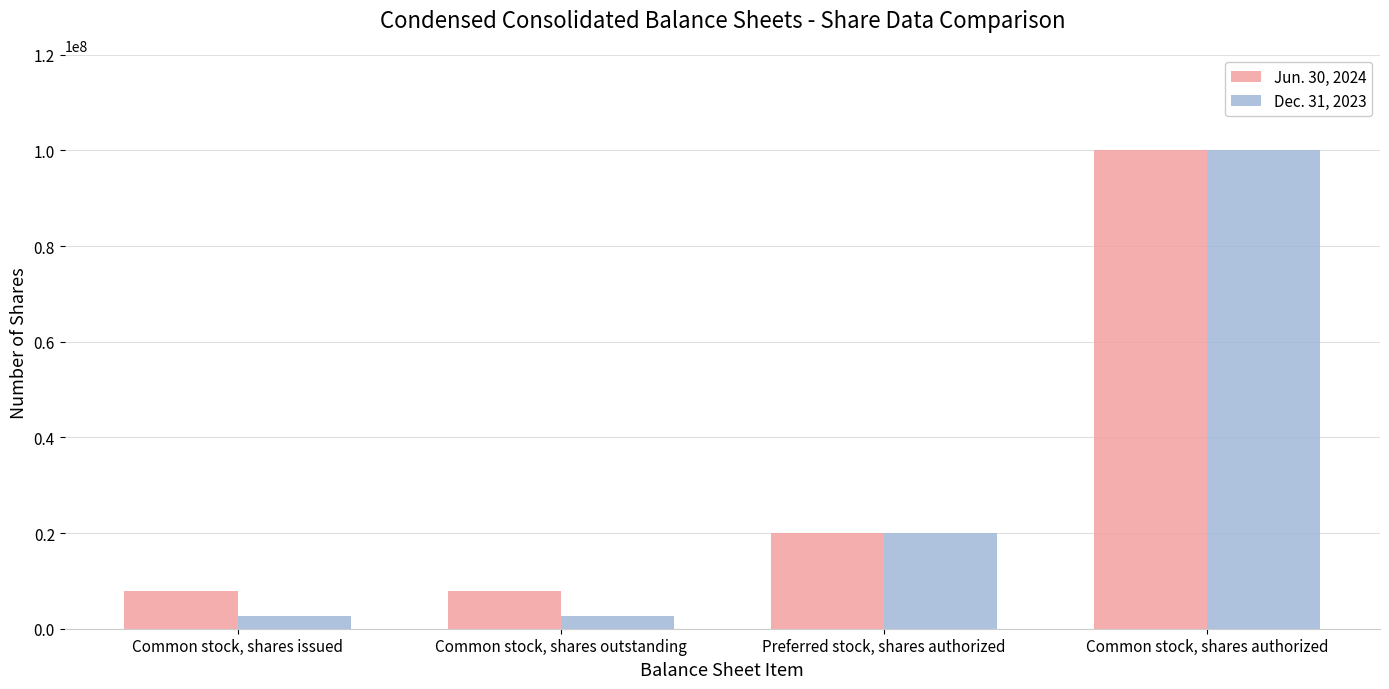

Reading left to right, extract all data points from this chart.

Jun. 30, 2024: 7878568	7878568	20000000	100000000
Dec. 31, 2023: 2739315	2739315	20000000	100000000